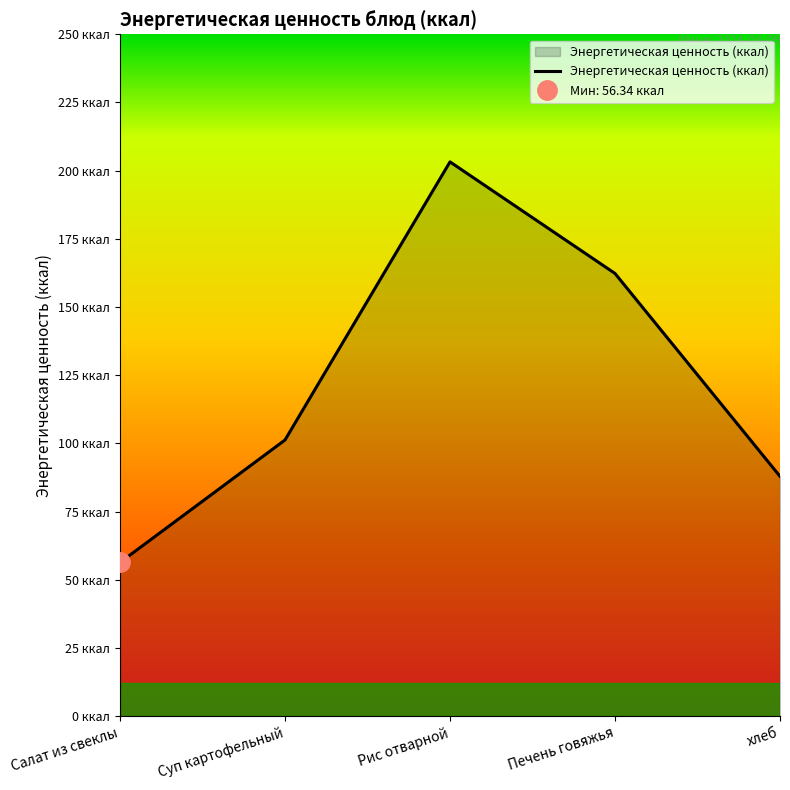

What is the smallest value displayed?

56.3